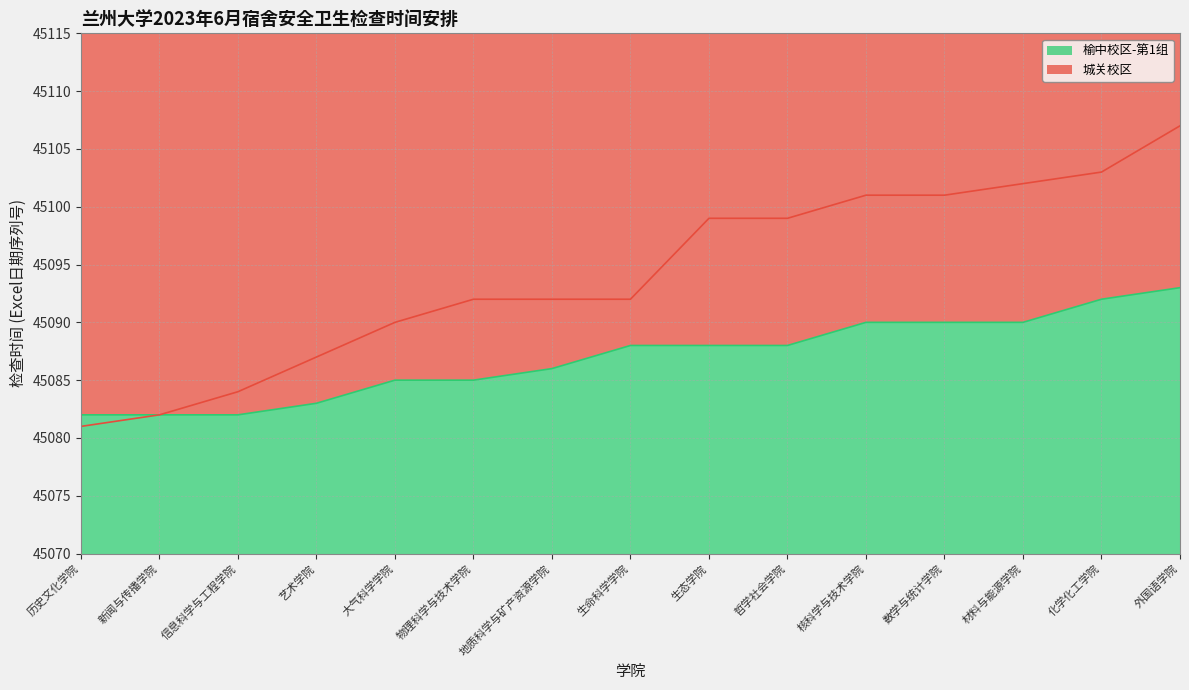

What position from the left is 数学与统计学院?

12